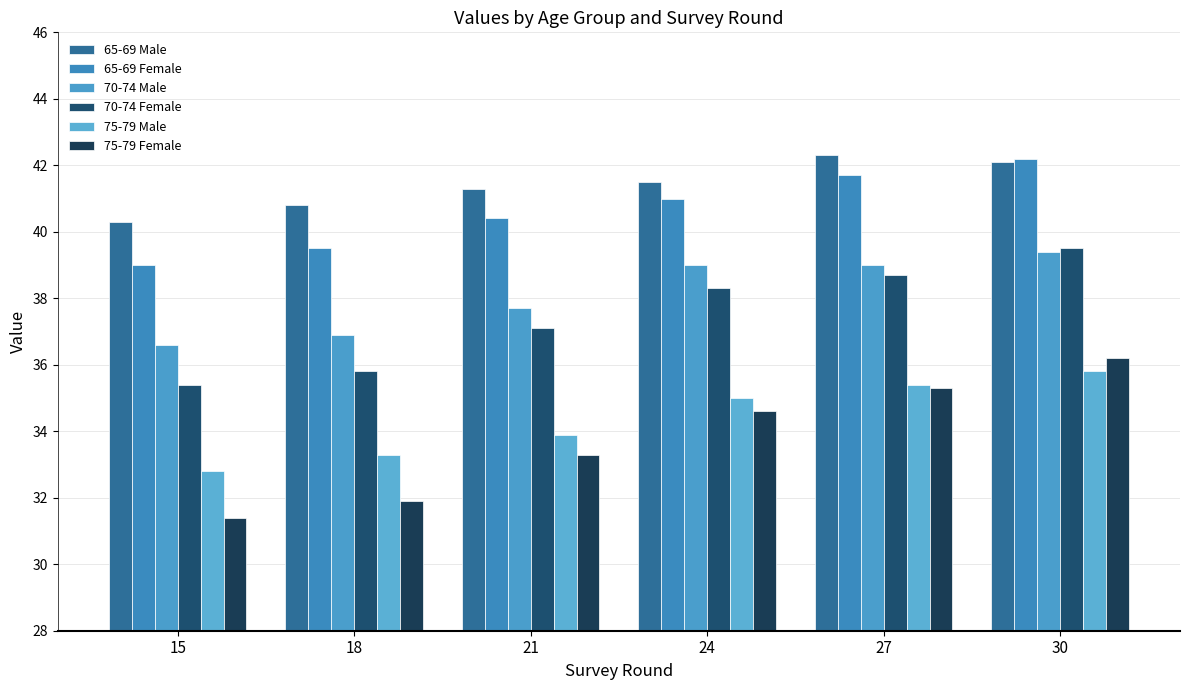

How many values in the 75-79 Female series exceed 34?

3